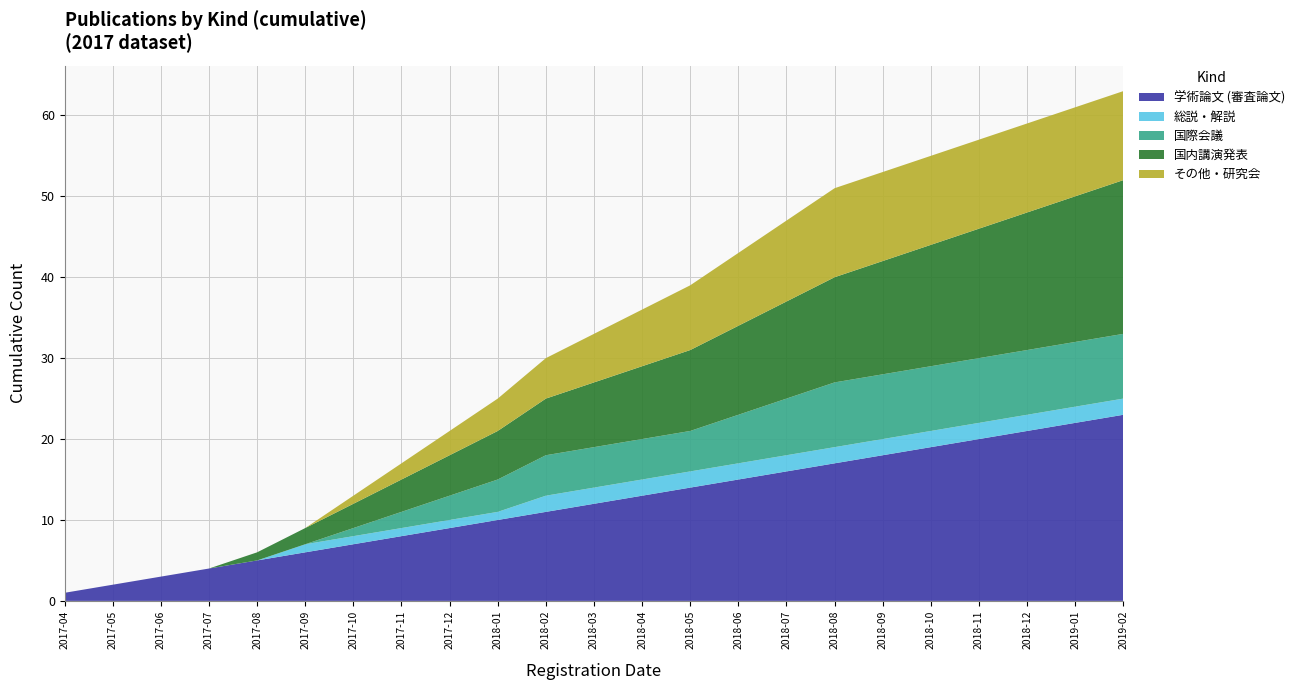

Reading left to right, extract all data points from this chart.

学術論文 (審査論文): 1	2	3	4	5	6	7	8	9	10	11	12	13	14	15	16	17	18	19	20	21	22	23
総説・解説: 0	0	0	0	0	1	1	1	1	1	2	2	2	2	2	2	2	2	2	2	2	2	2
国際会議: 0	0	0	0	0	0	1	2	3	4	5	5	5	5	6	7	8	8	8	8	8	8	8
国内講演発表: 0	0	0	0	1	2	3	4	5	6	7	8	9	10	11	12	13	14	15	16	17	18	19
その他・研究会: 0	0	0	0	0	0	1	2	3	4	5	6	7	8	9	10	11	11	11	11	11	11	11